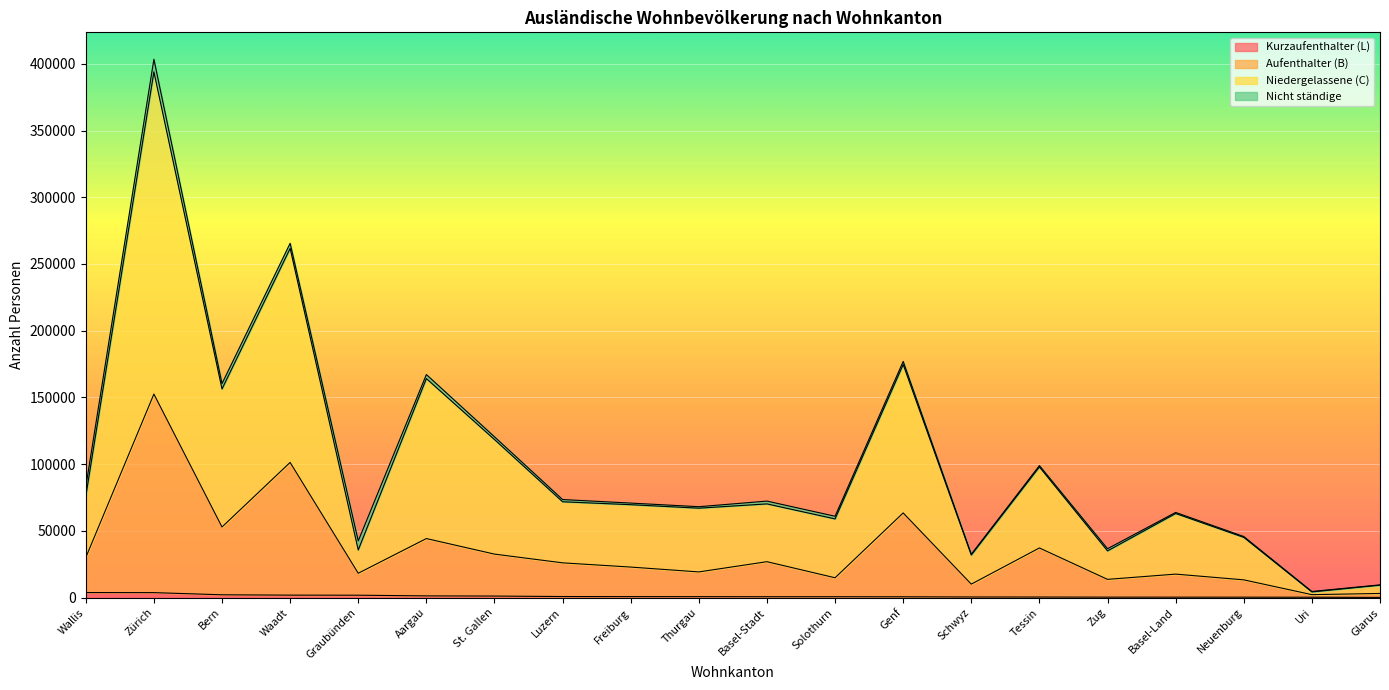

True or false: Kurzaufenthalter (L) has a value of 673 at Genf.

True